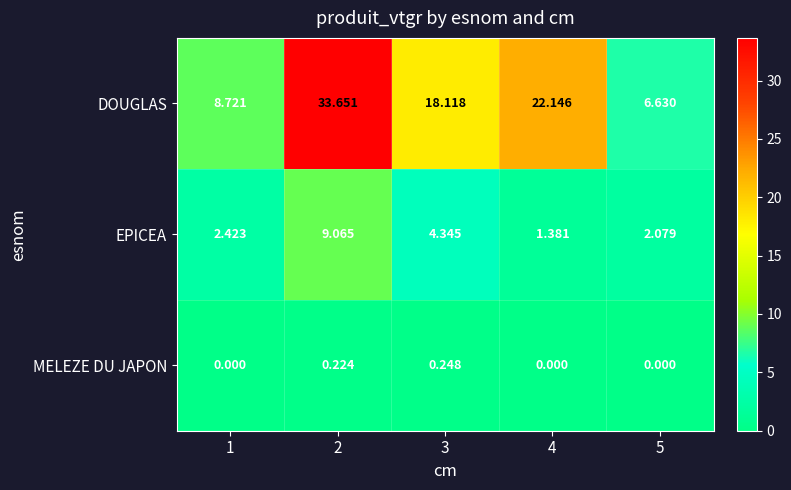

At which category is the sum across all series the highest?

2